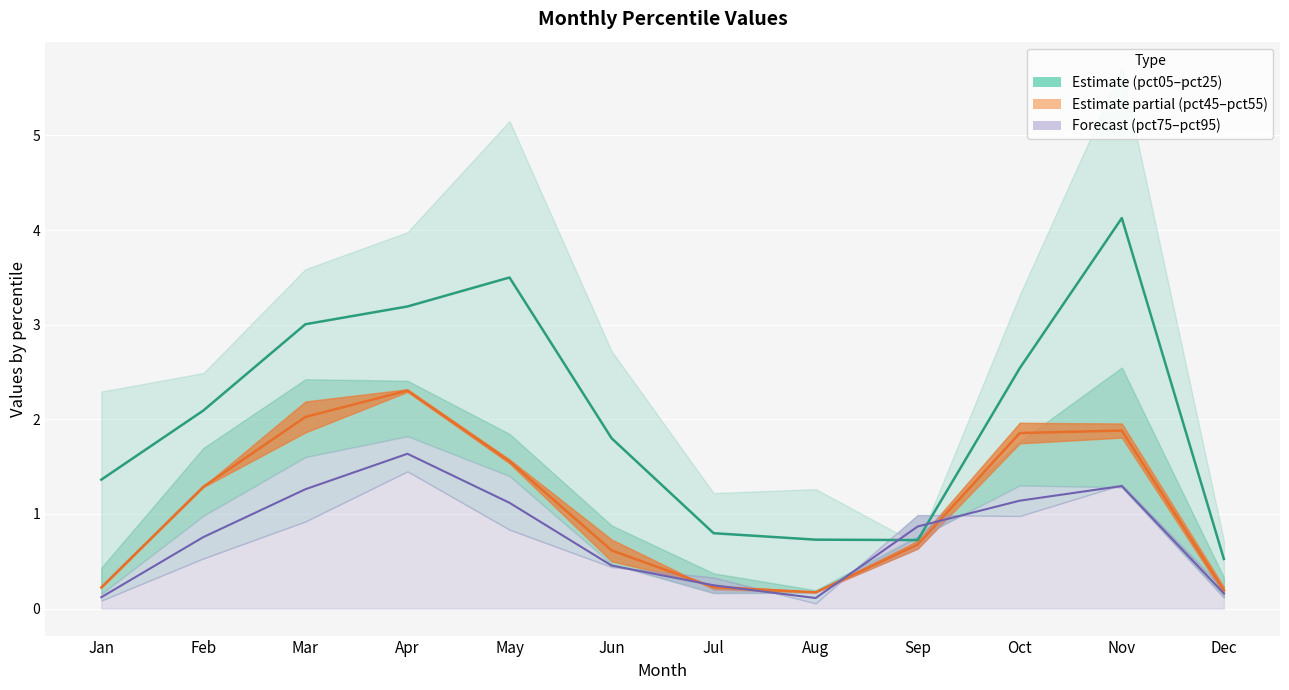

What is the value of the pct45 point at the 1st from the left?

0.2